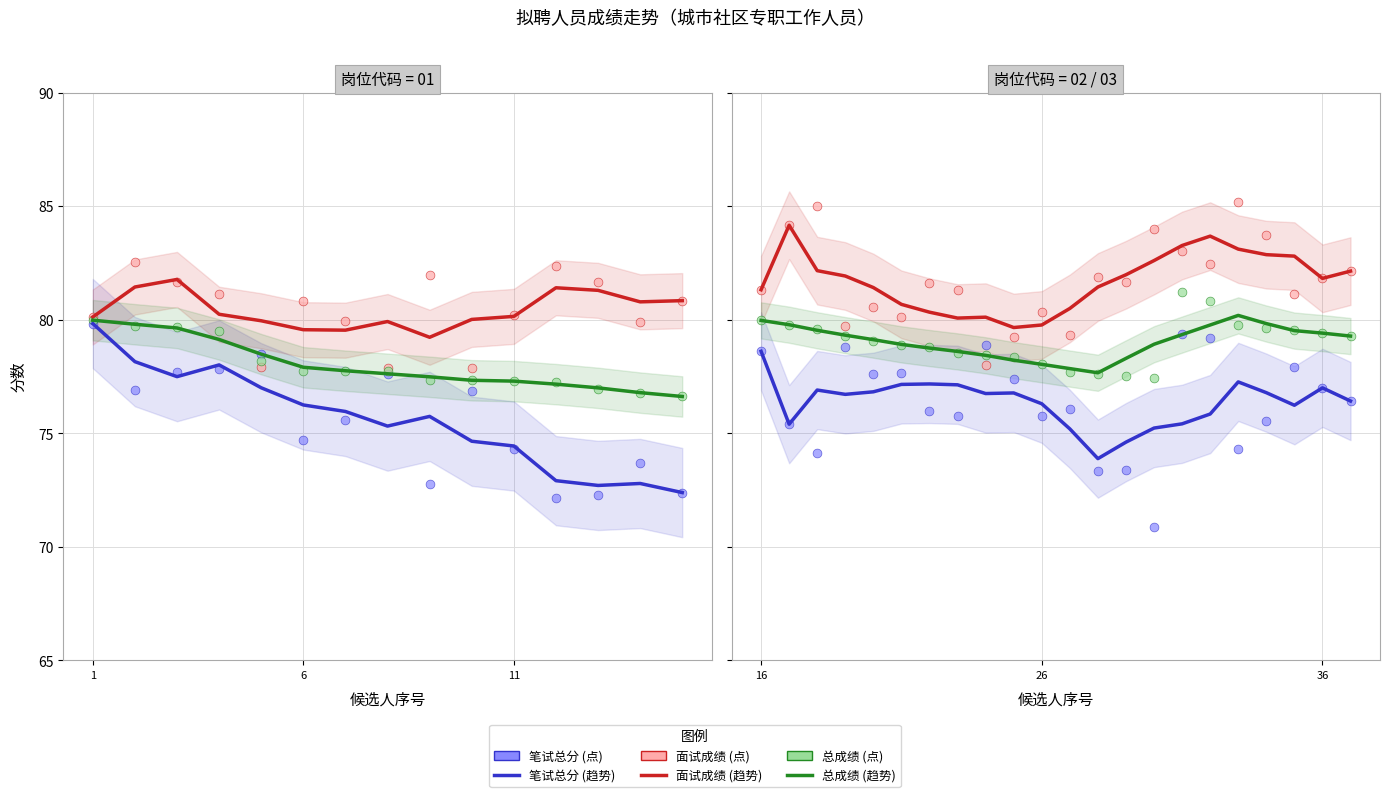

Which series contains the lowest Y value?

笔试总分 (点)